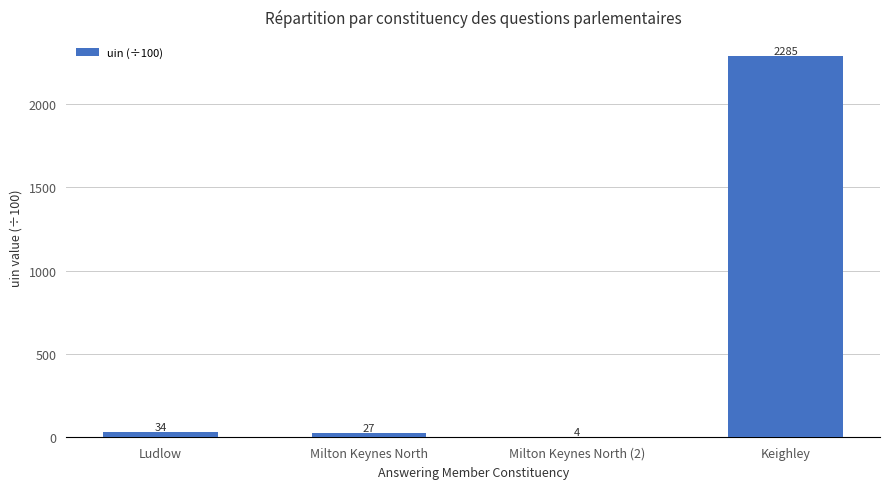

Are the bars horizontal?

No